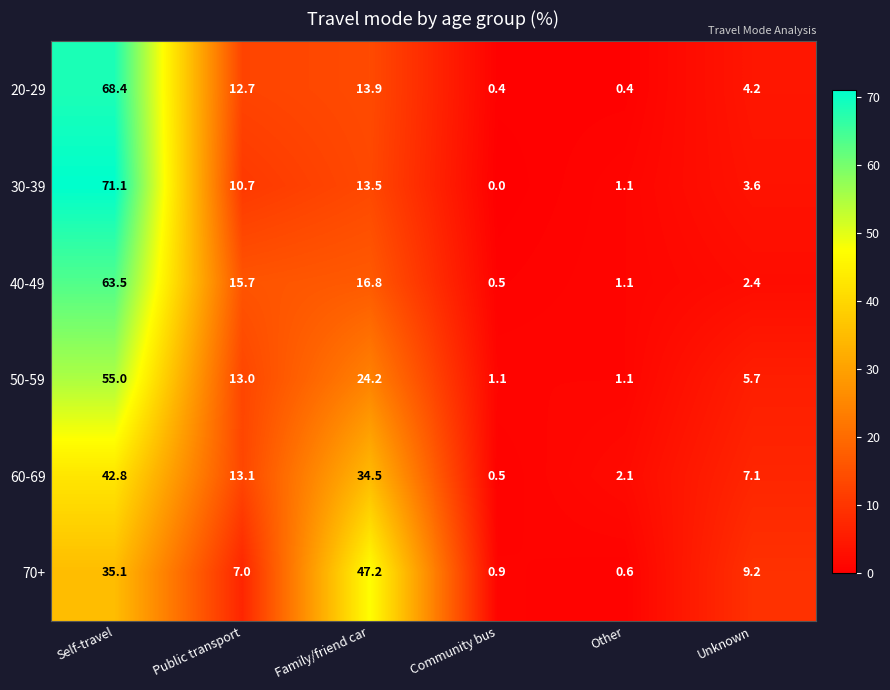

Which series has the widest spread of values?

30-39